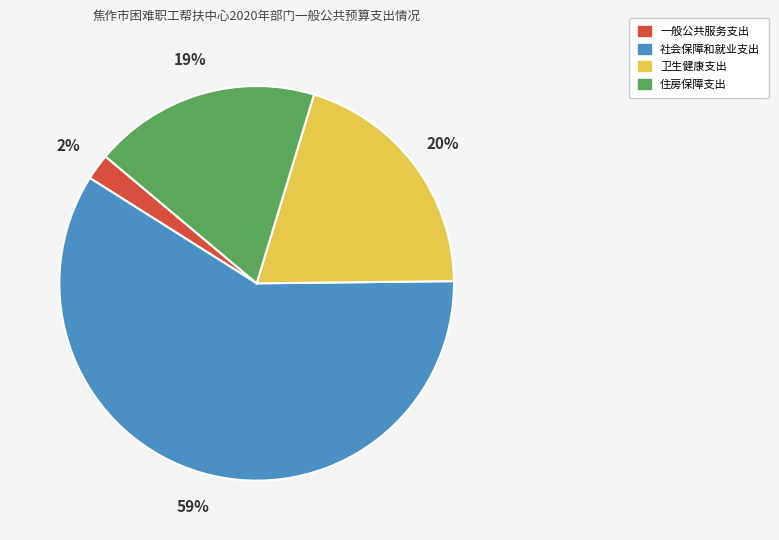

Which category has the smallest portion of the pie?

一般公共服务支出